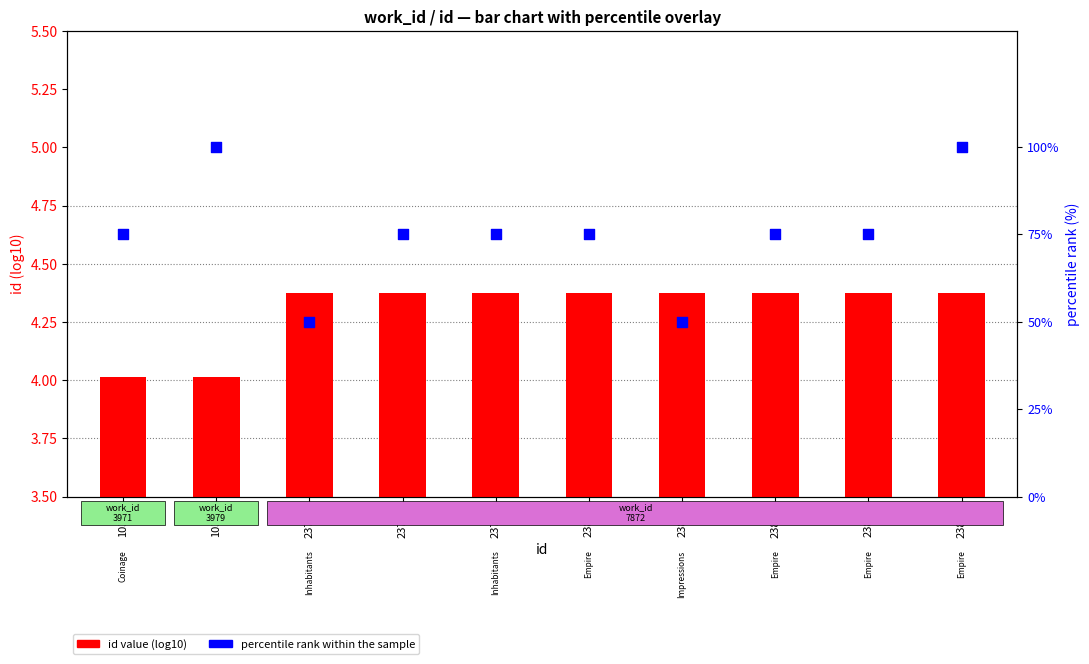

Which series has the largest total across all categories?

percentile rank within the sample